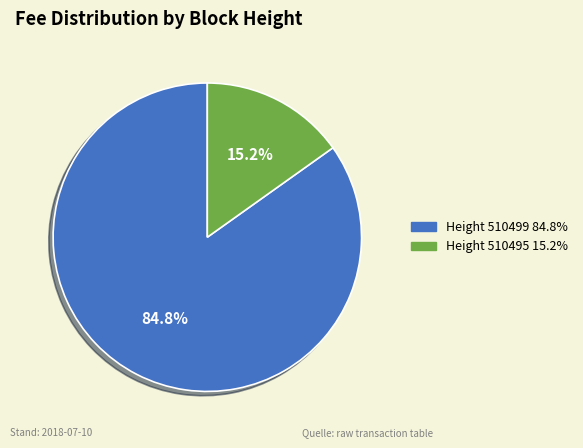

Rank the categories by value from lowest to highest.

Height 510495 15.2%, Height 510499 84.8%